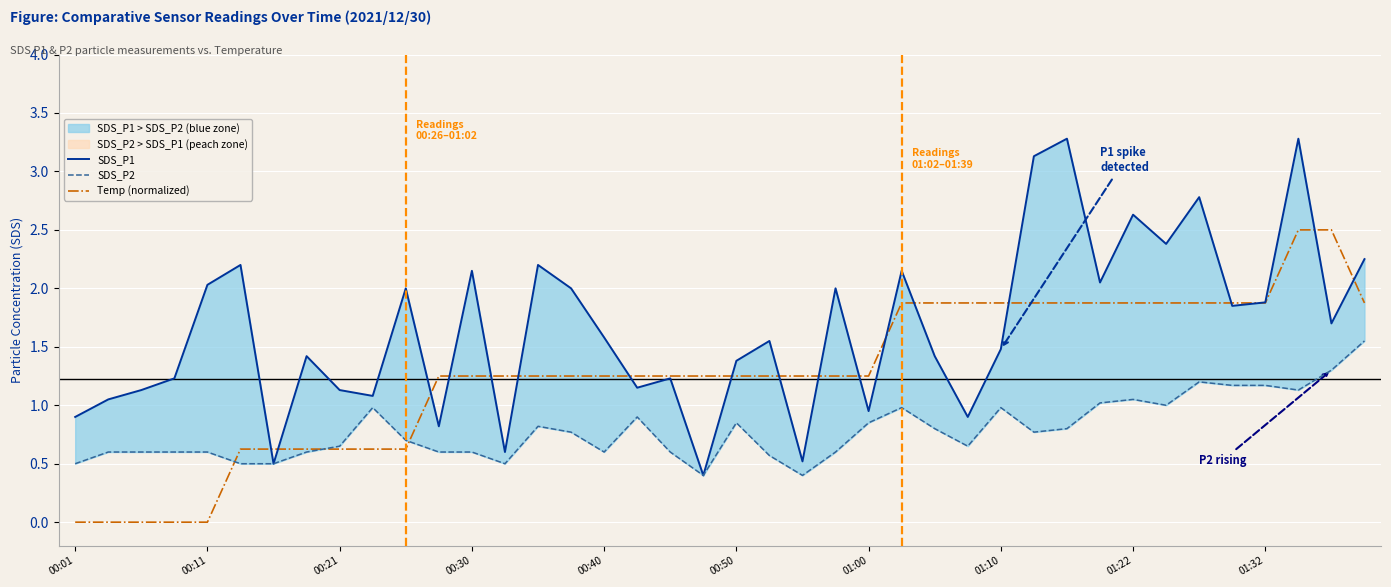

At which category is the sum across all series the highest?

37